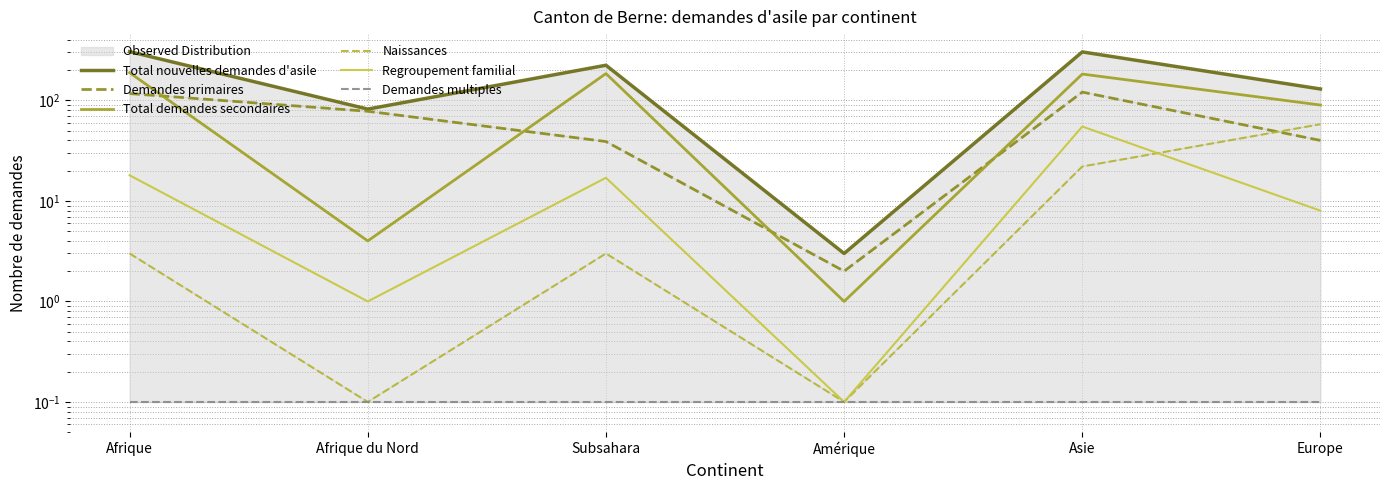

How many values in the Total demandes secondaires series exceed 183?

2